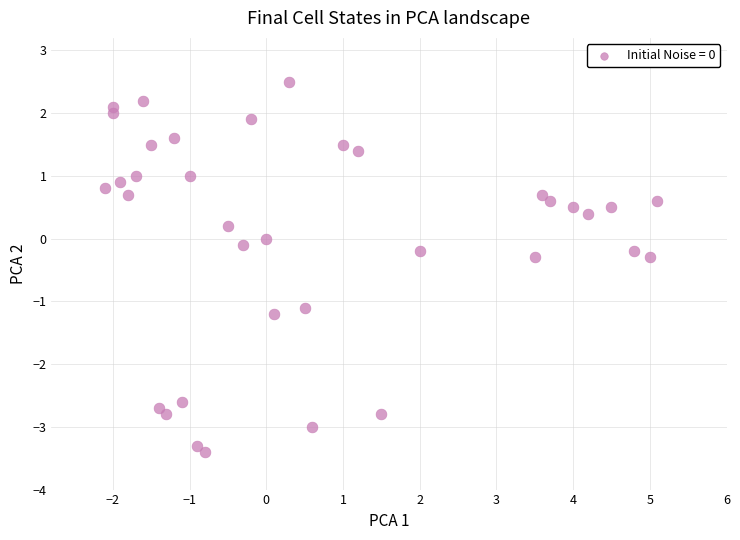

What is the range of X values (max minus min)?

7.2